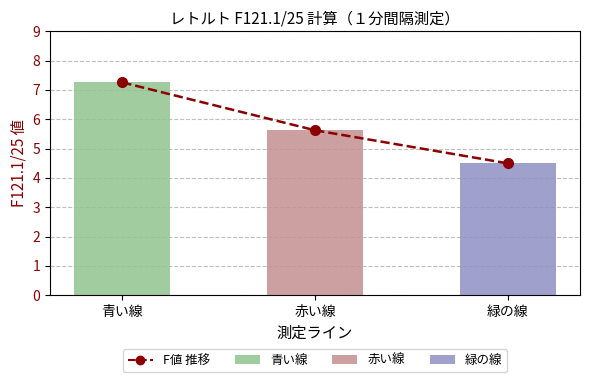

Reading left to right, what are all the values shown in this chart?

F値 推移: 7.3	5.6	4.5
F121.1/25 値: 7.3	5.6	4.5